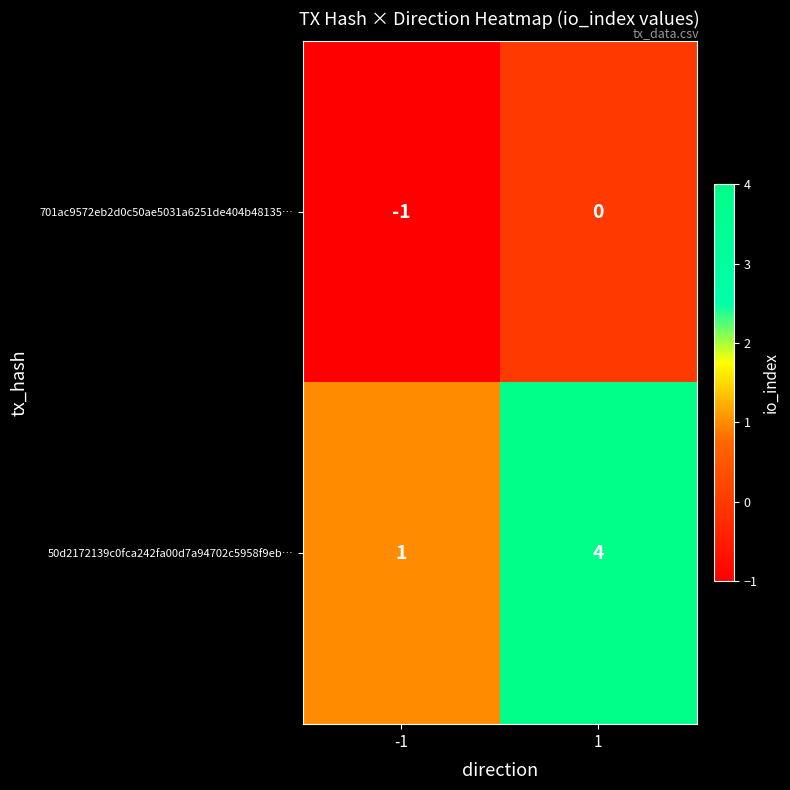

At -1, list the series in order from largest to smallest.

50d2172139c0fca242fa00d7a94702c5958f9eb…, 701ac9572eb2d0c50ae5031a6251de404b48135…